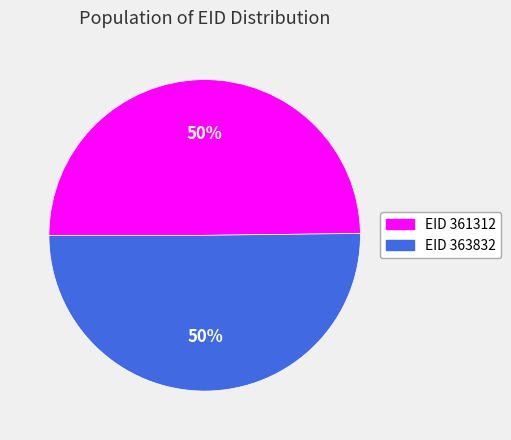

Is it true that EID 363832 is 64% of the pie?

False